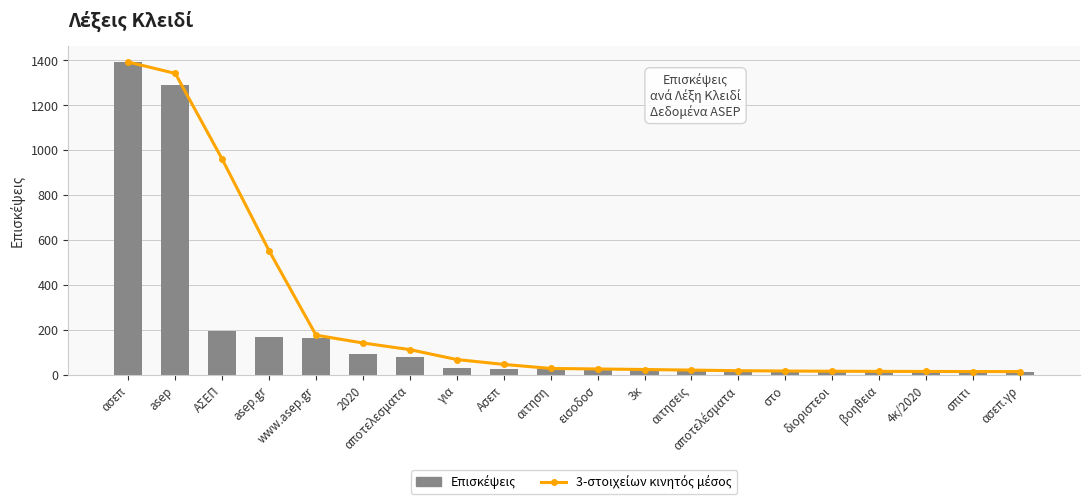

What is the difference between the highest and lowest values at αποτελέσματα?

1.3